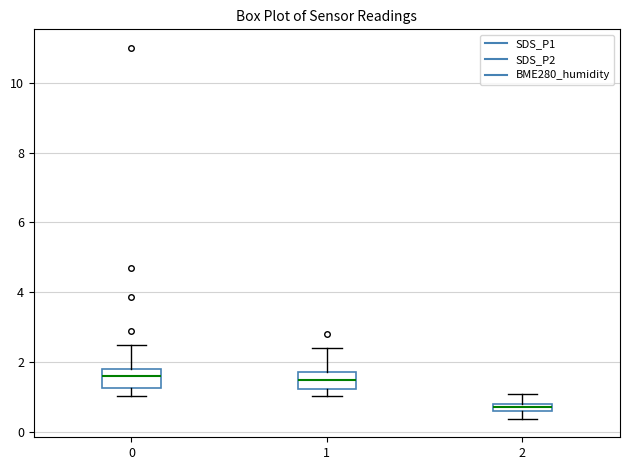

Where is the lower edge of the box at x = 2 on the y-axis? The values are not printed on the chart, so give them approximately, as read against the axis.

0.6